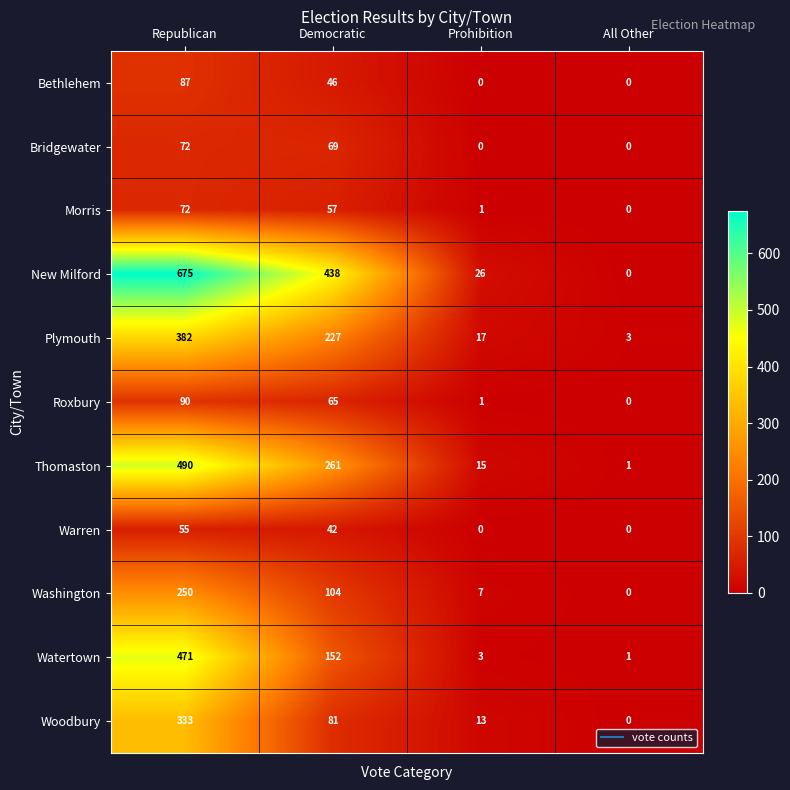

Which series changed the most between Republican and Prohibition?

New Milford